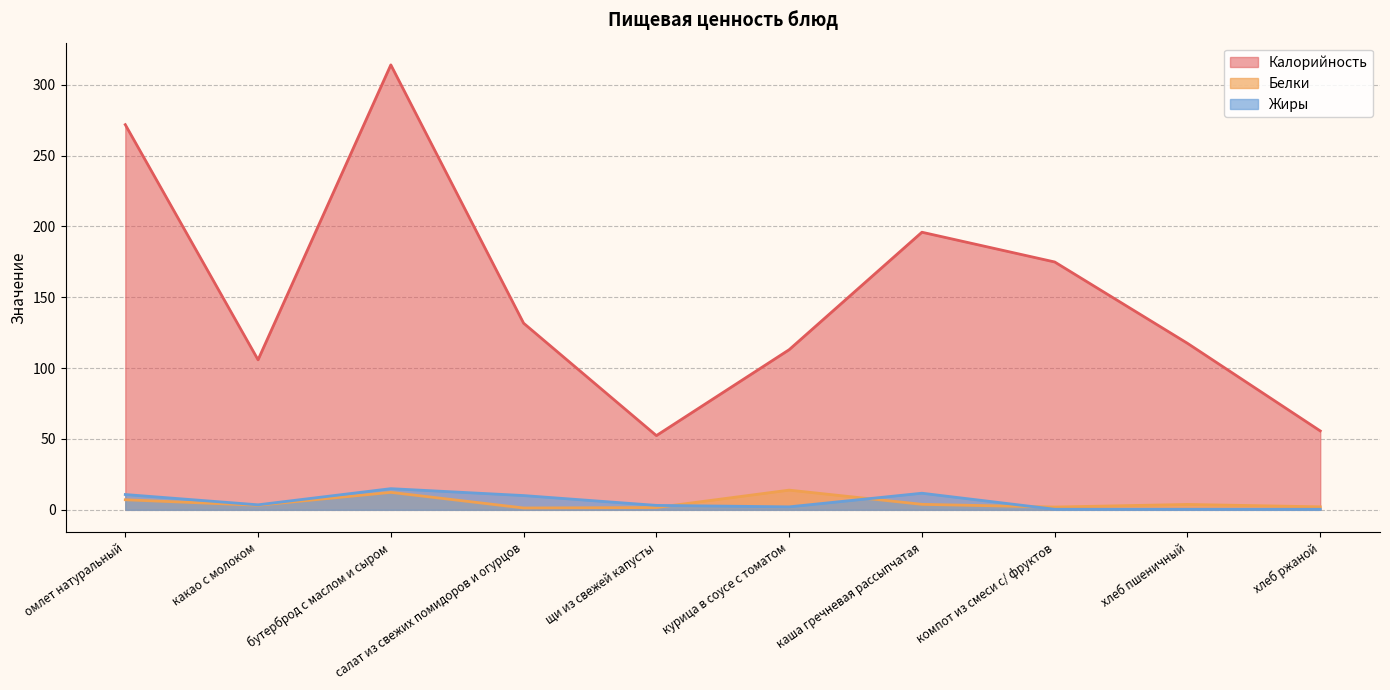

True or false: Жиры and Калорийность cross at least once.

False